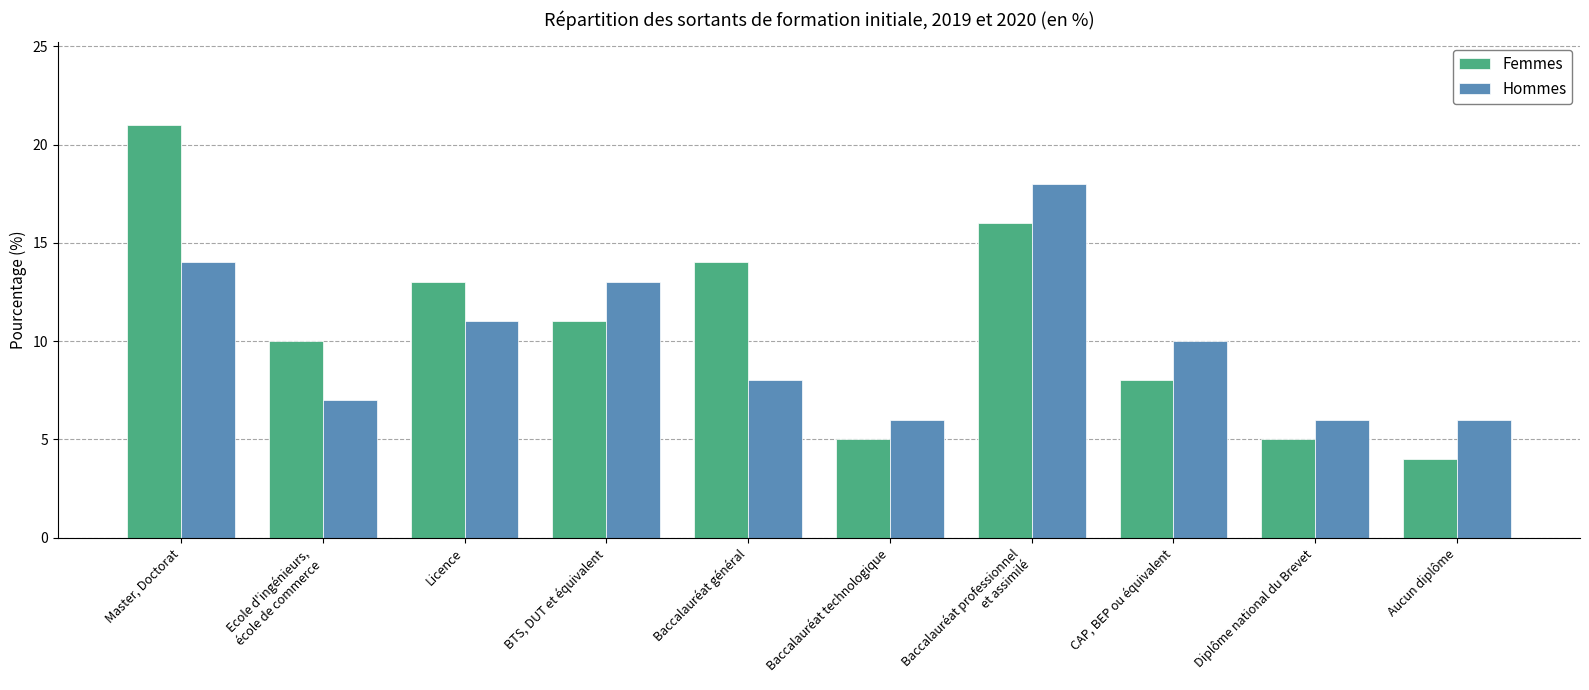

At which label does Femmes reach its peak?

Master, Doctorat